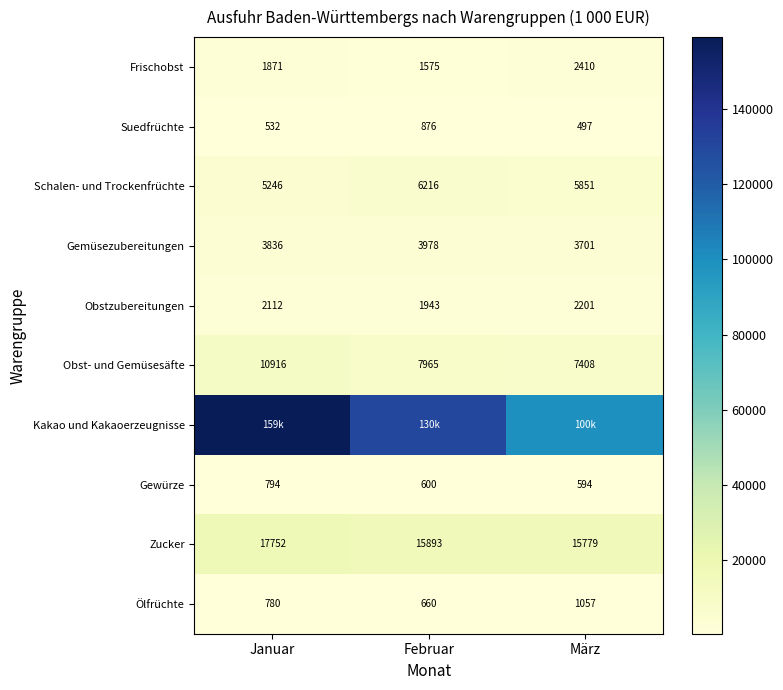

Which category has the lowest value in the Schalen- und Trockenfrüchte series?

Januar